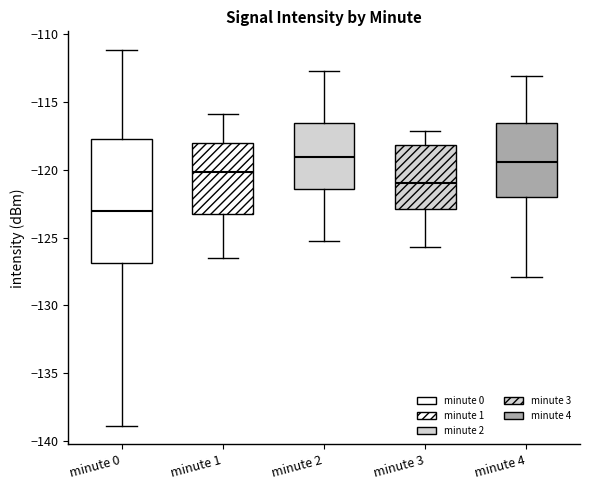

Reading left to right, transcribe this box plot: for each box, give where its median line is, the range the box spans, and where its two whiskers end, as read against the y-axis. The values are not printed on the chart, so give them approximately, as read against the axis.

minute 0: median -123.0, box -127.0 to -117.5, whiskers -139.0 to -111.0
minute 1: median -120.0, box -123.0 to -118.0, whiskers -126.5 to -116.0
minute 2: median -119.0, box -121.5 to -116.5, whiskers -125.0 to -112.5
minute 3: median -121.0, box -123.0 to -118.0, whiskers -125.5 to -117.0
minute 4: median -119.5, box -122.0 to -116.5, whiskers -128.0 to -113.0